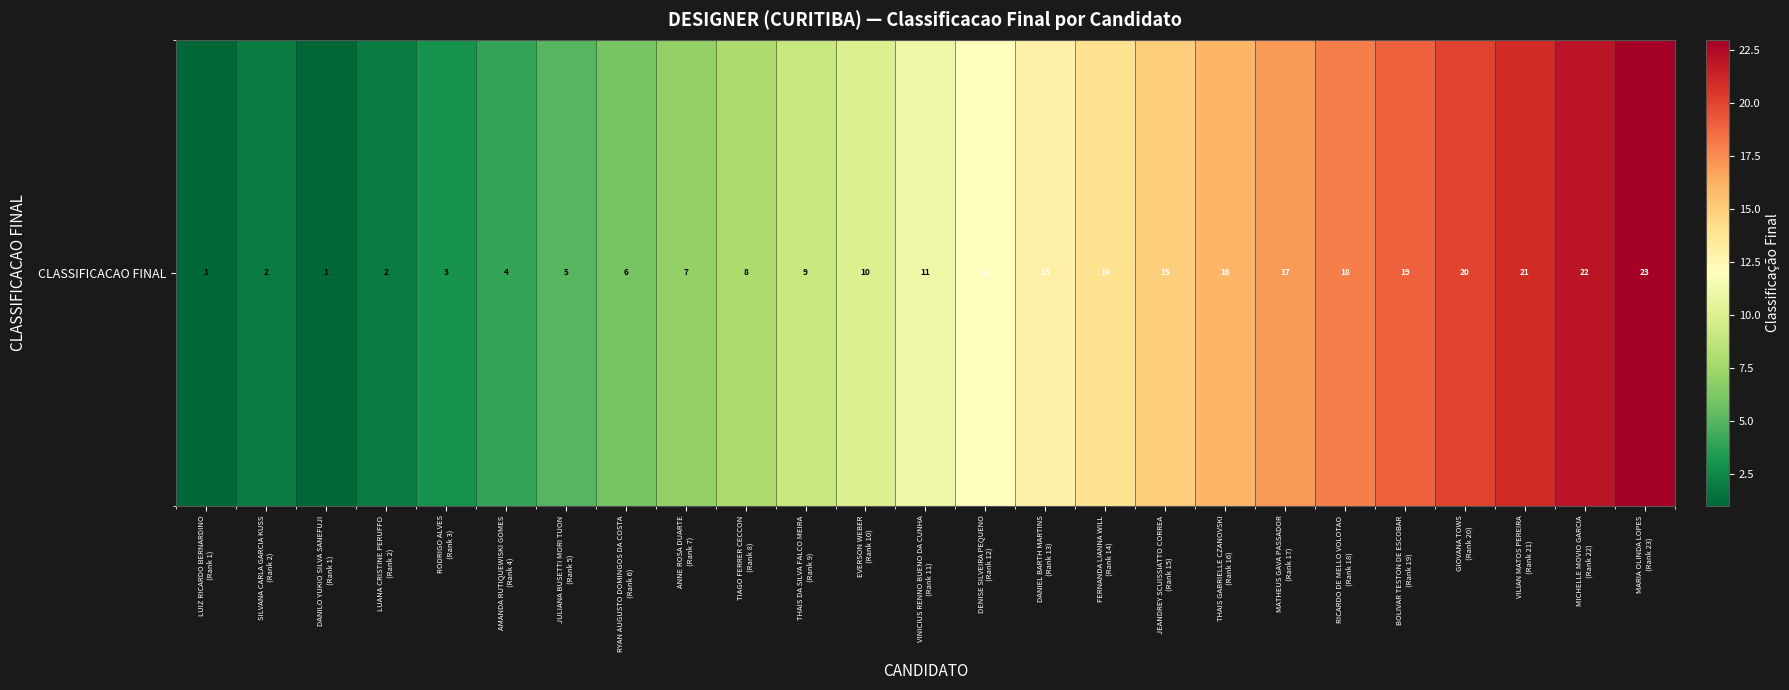

How many data points are less than 11?

12